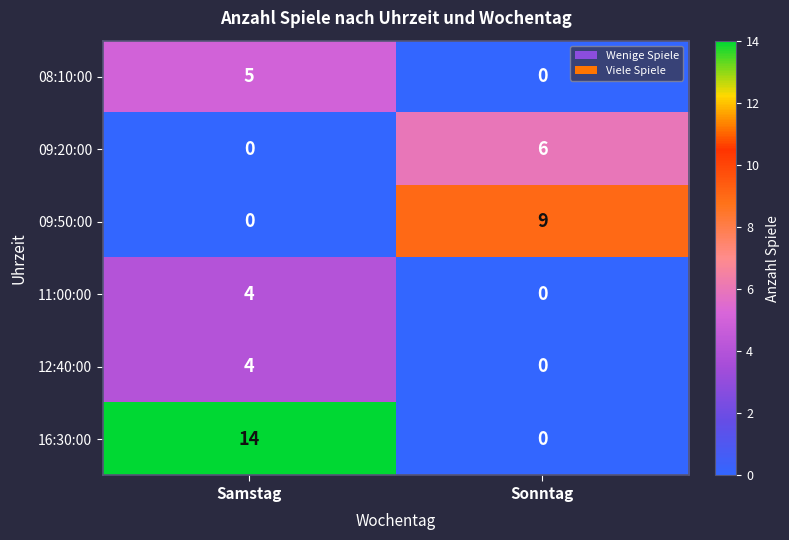

Is it true that 16:30:00 equals 0 at Sonntag?

True